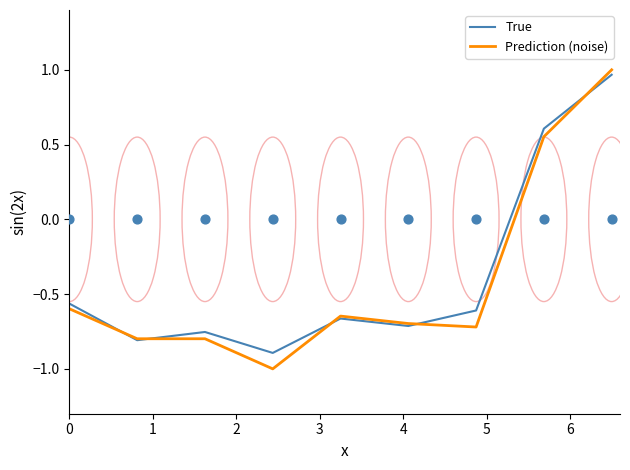

Which series contains the highest Y value?

Prediction (noise)